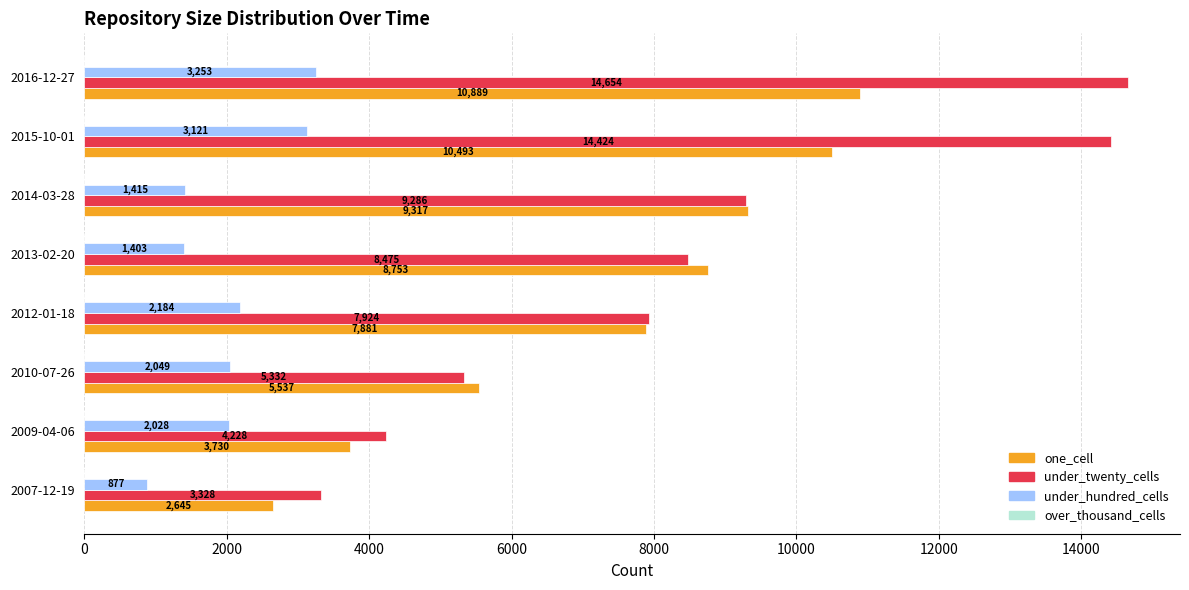

Which series has the largest total across all categories?

under_twenty_cells